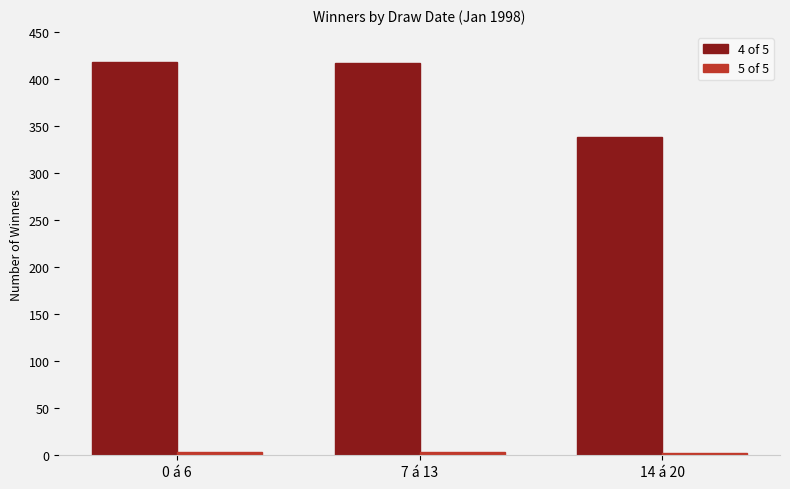

At how many categories does at least one series exceed 6?

3